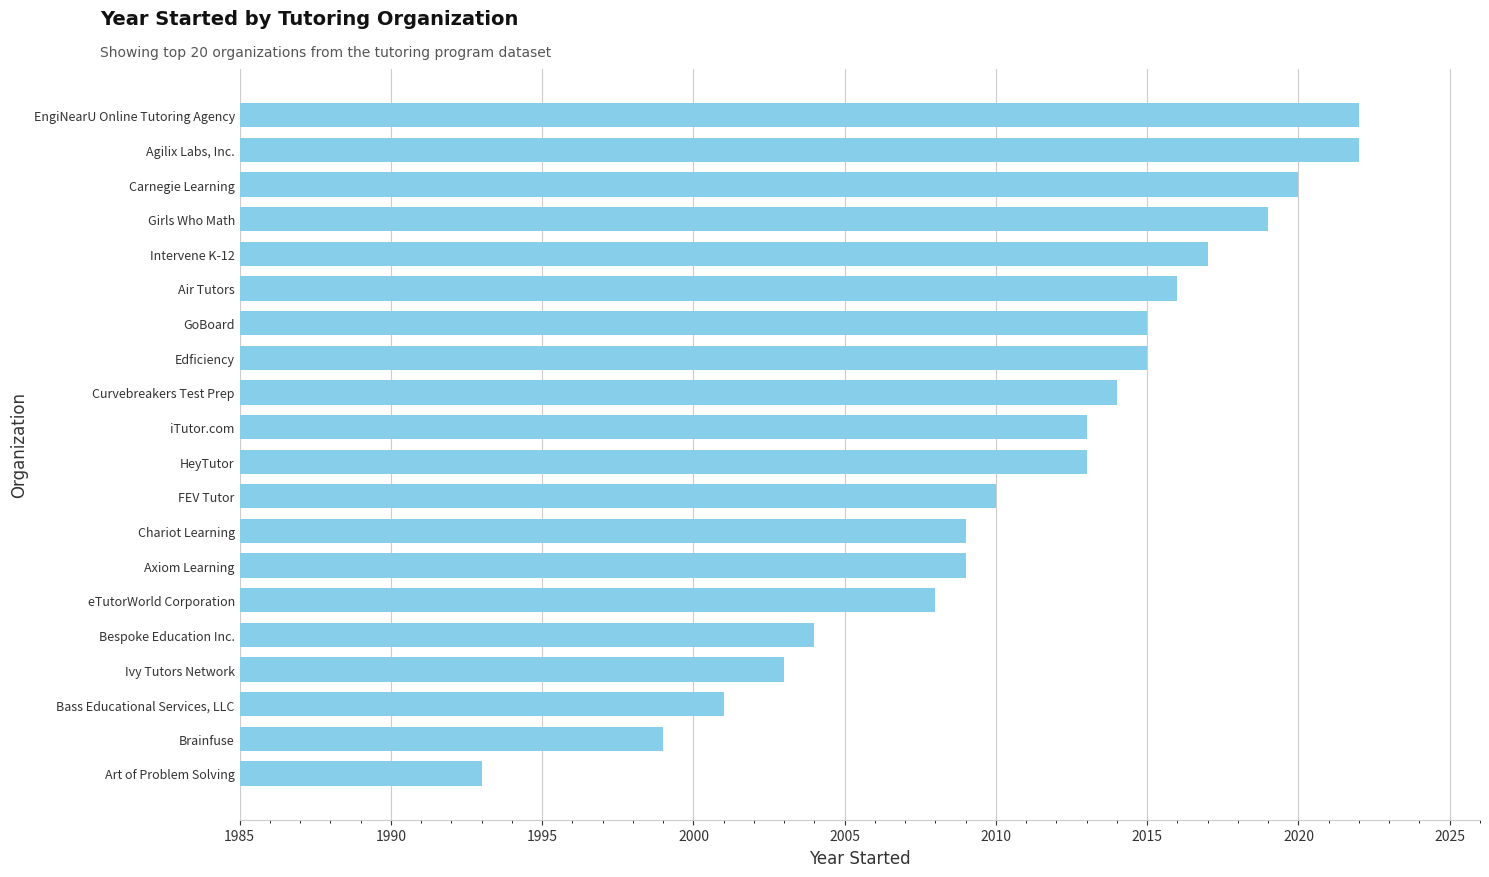

What is the ratio of the value at HeyTutor to the value at Curvebreakers Test Prep?

1.0